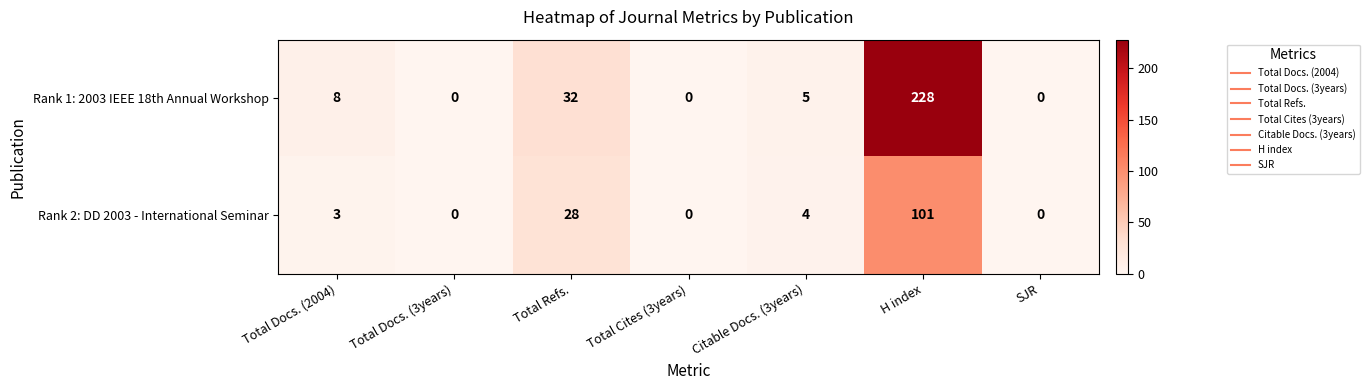

Reading left to right, what are all the values shown in this chart?

Rank 1: 2003 IEEE 18th Annual Workshop: 8	0	32	0	5	228	0
Rank 2: DD 2003 - International Seminar: 3	0	28	0	4	101	0